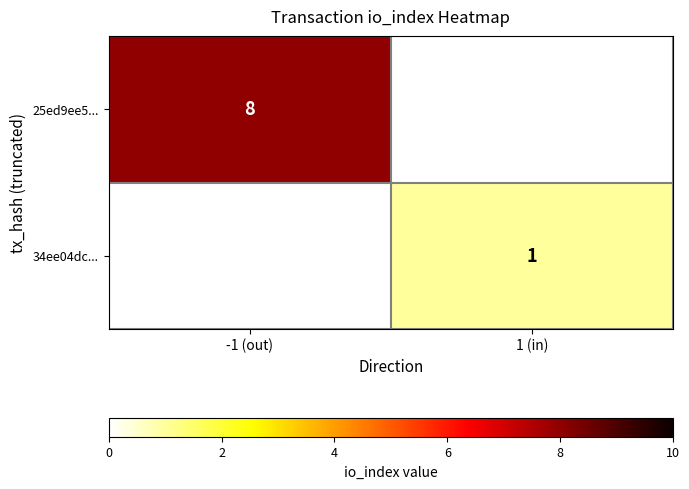

At which category does the chart reach its minimum across all series?

1 (in)